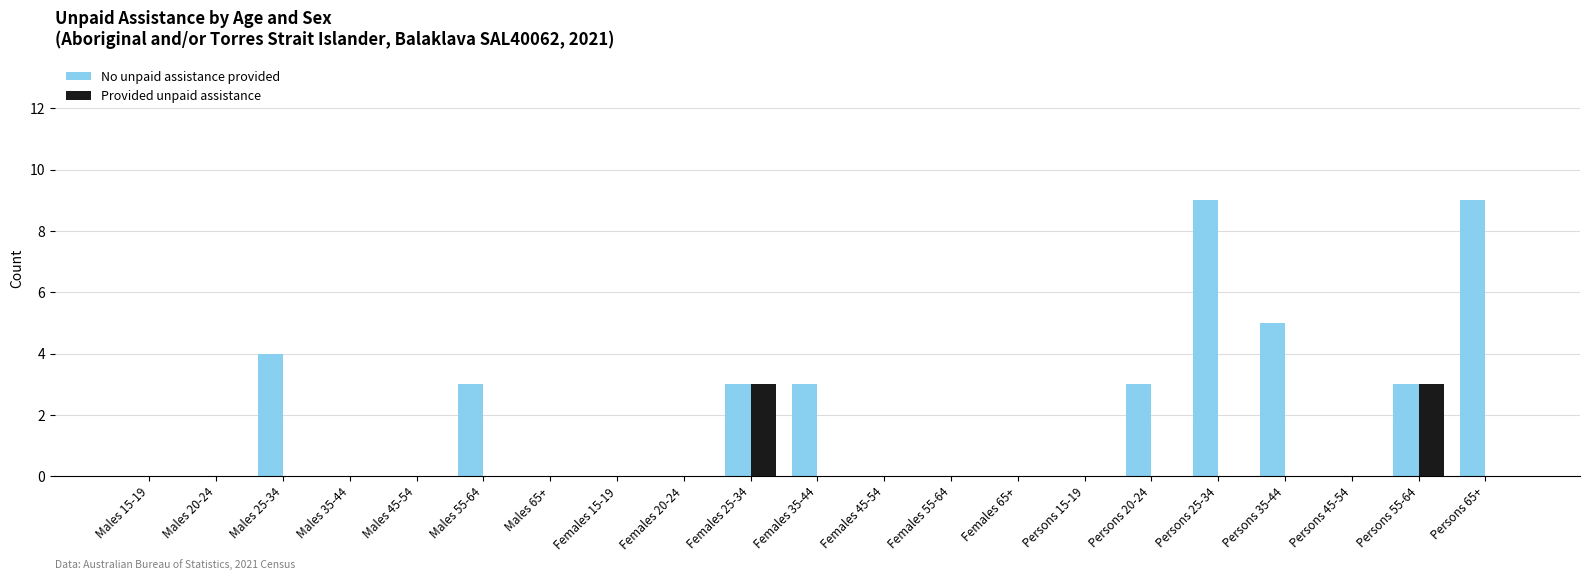

What are all the series names shown in the legend?

No unpaid assistance provided, Provided unpaid assistance